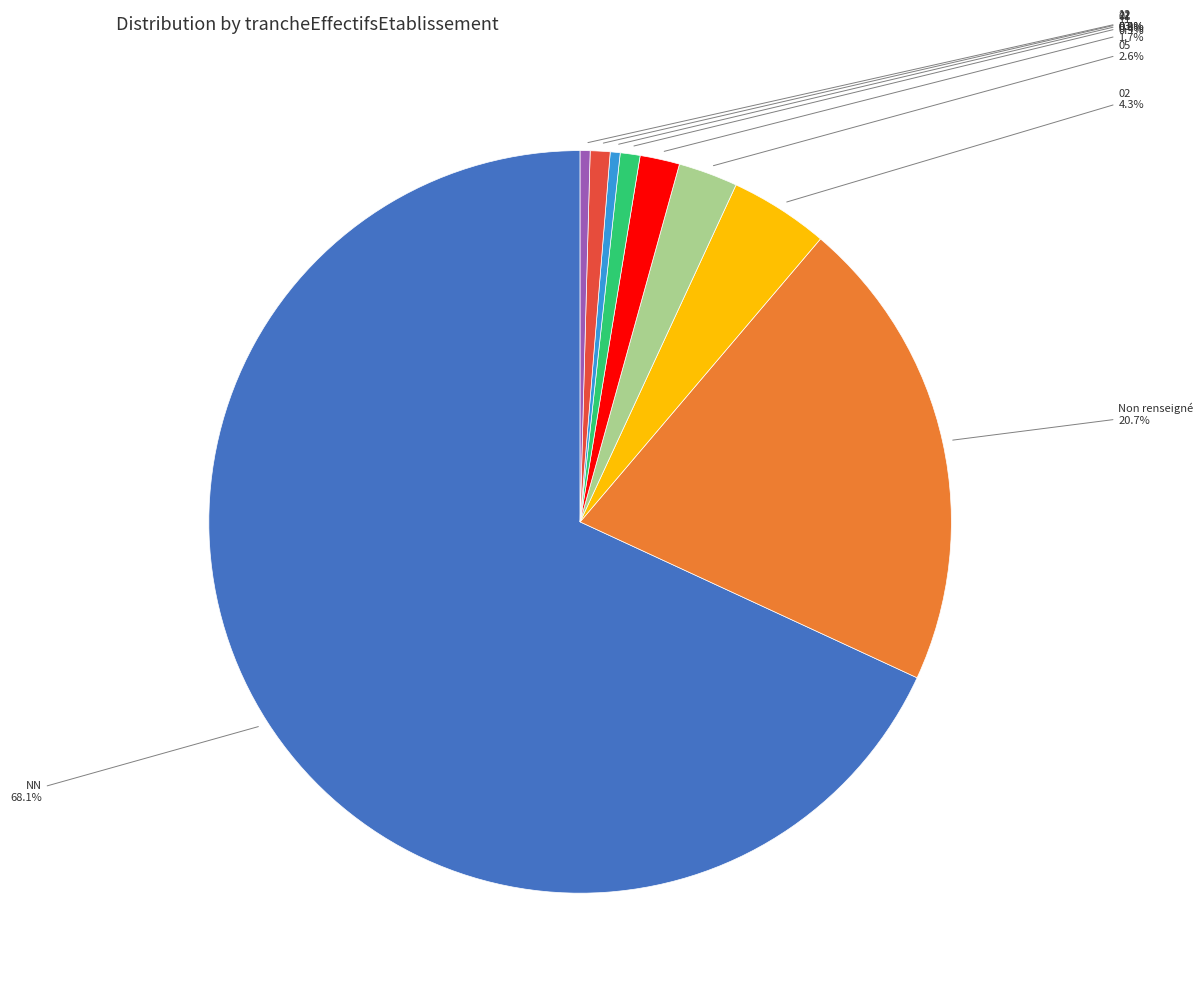

Is there any slice that represents more than half of the pie?

Yes